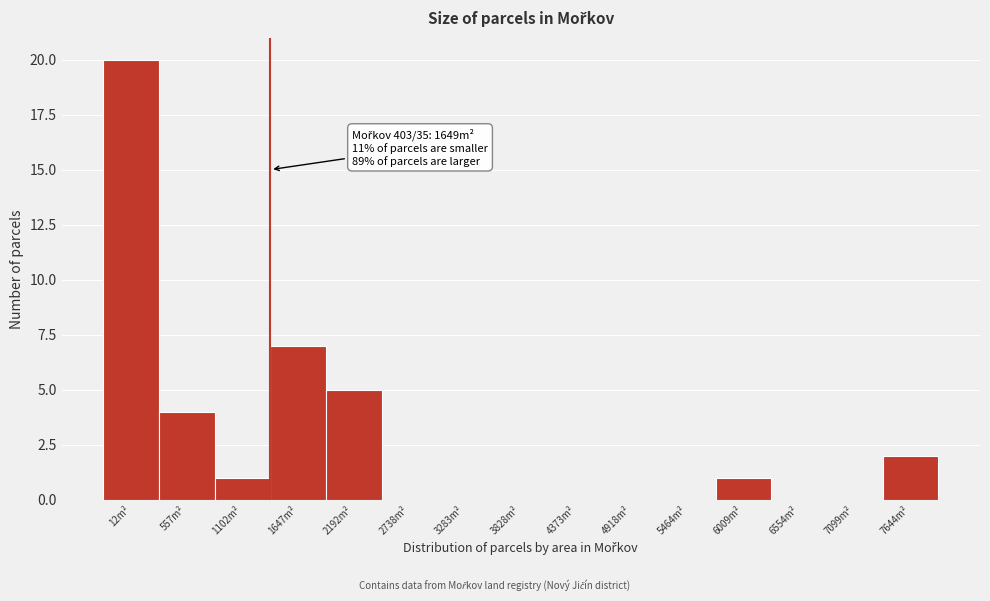

Reading right to left, transcribe all the data shown in this chart.

7644m²=2	7099m²=0	6554m²=0	6009m²=1	5464m²=0	4918m²=0	4373m²=0	3828m²=0	3283m²=0	2738m²=0	2192m²=5	1647m²=7	1102m²=1	557m²=4	12m²=20